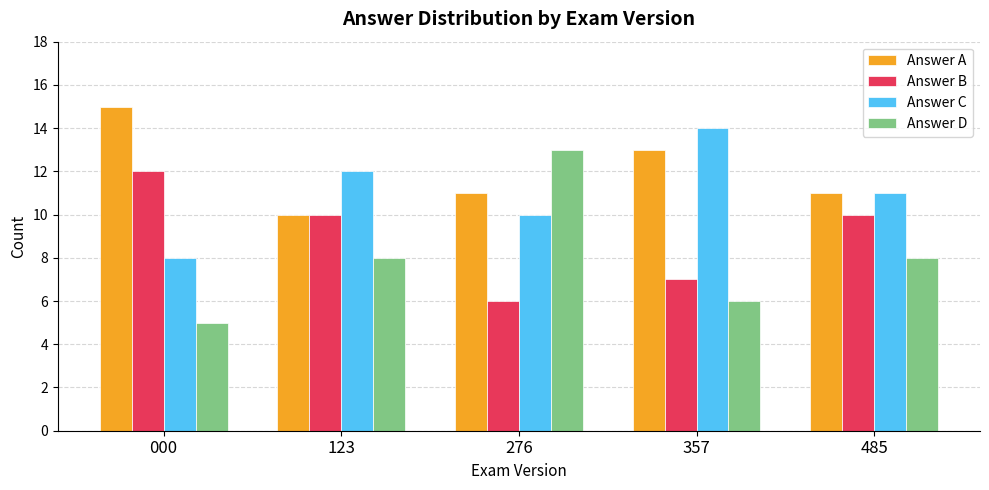

How many data points does each series have?

5